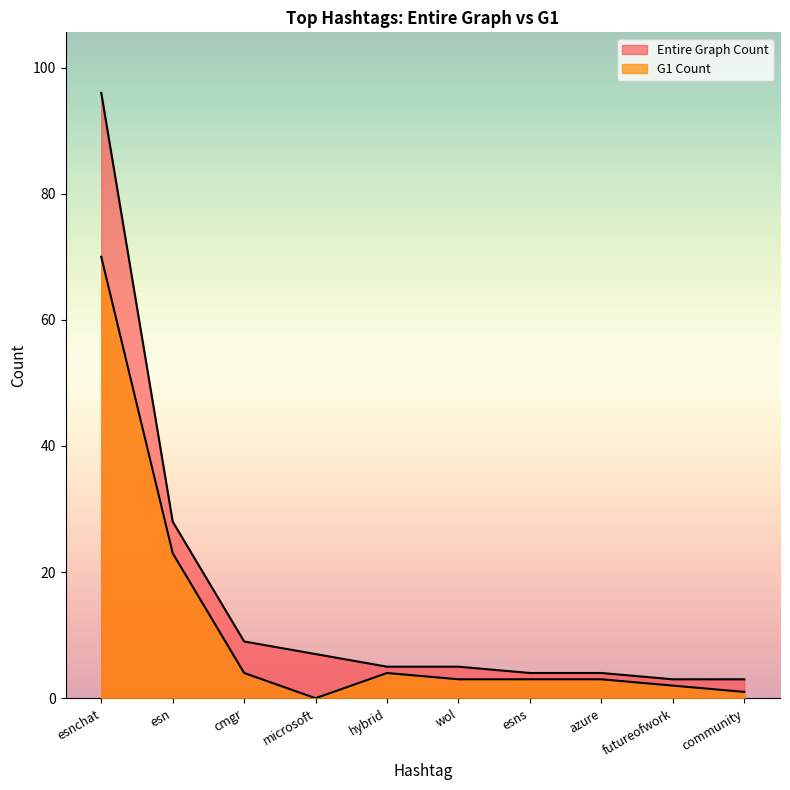

True or false: Entire Graph Count has more than 1 points higher than both neighbors.

False